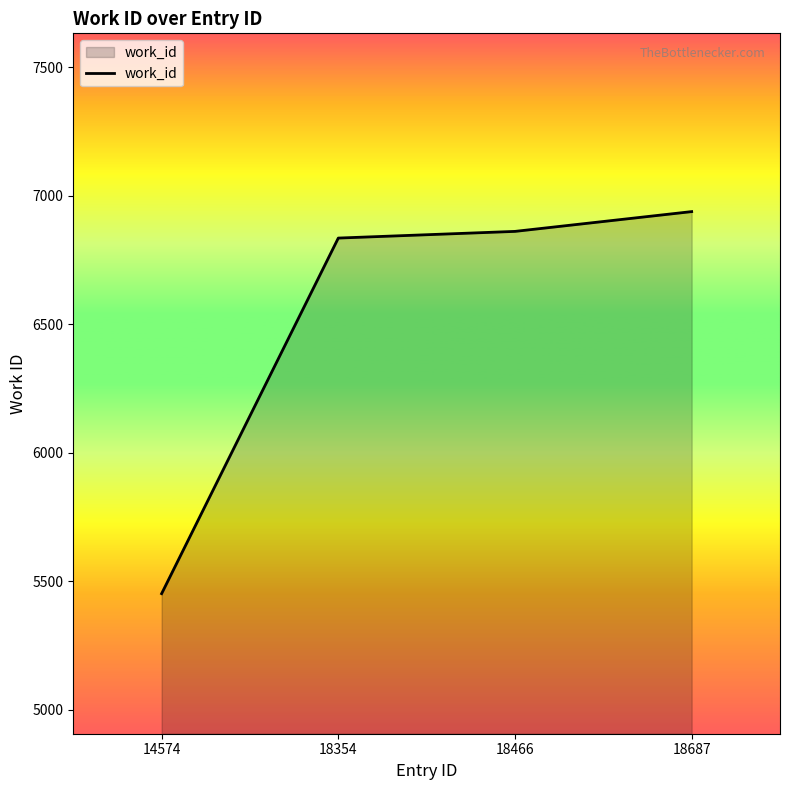

Reading left to right, transcribe all the data shown in this chart.

5452	6836	6862	6939